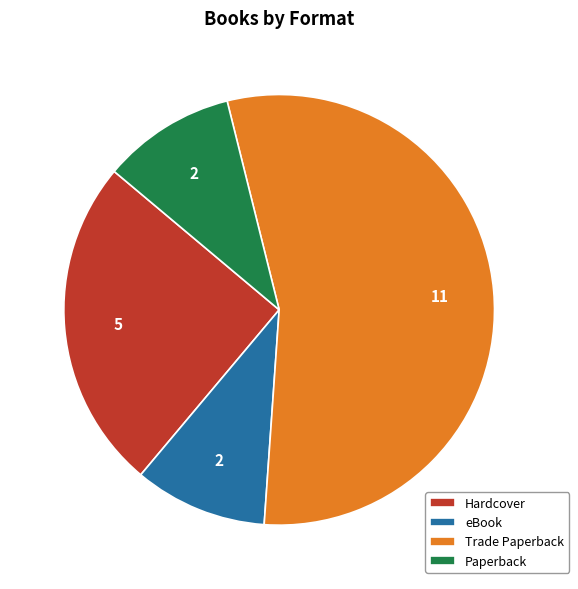

Does Trade Paperback represent more than half of the total?

Yes